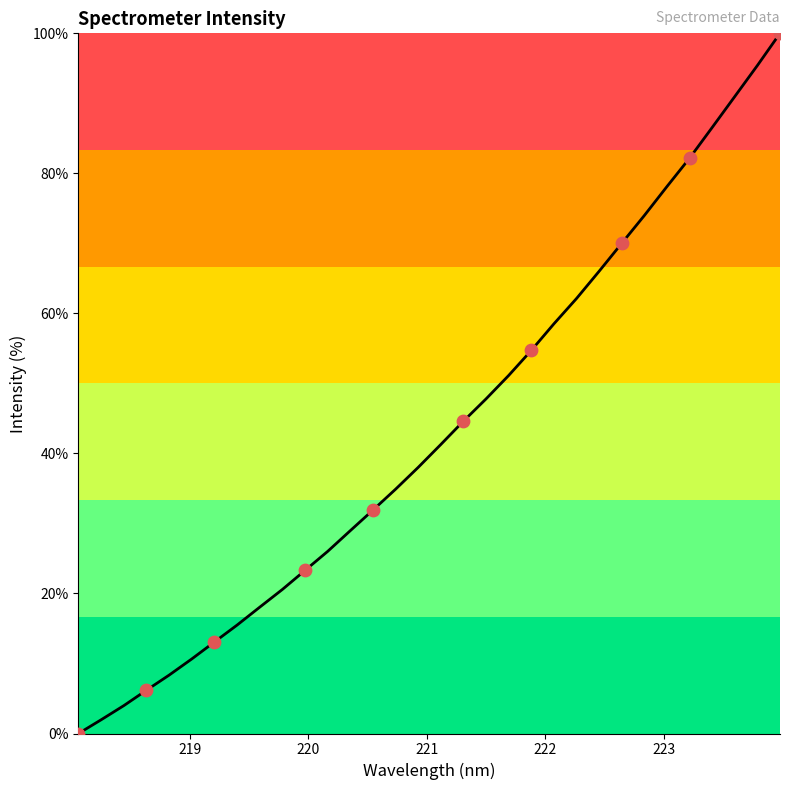

What is the difference between the maximum and minimum values?

100.0